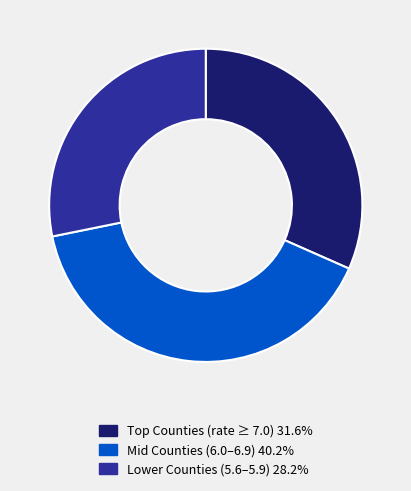

Is there any slice that represents more than half of the pie?

No